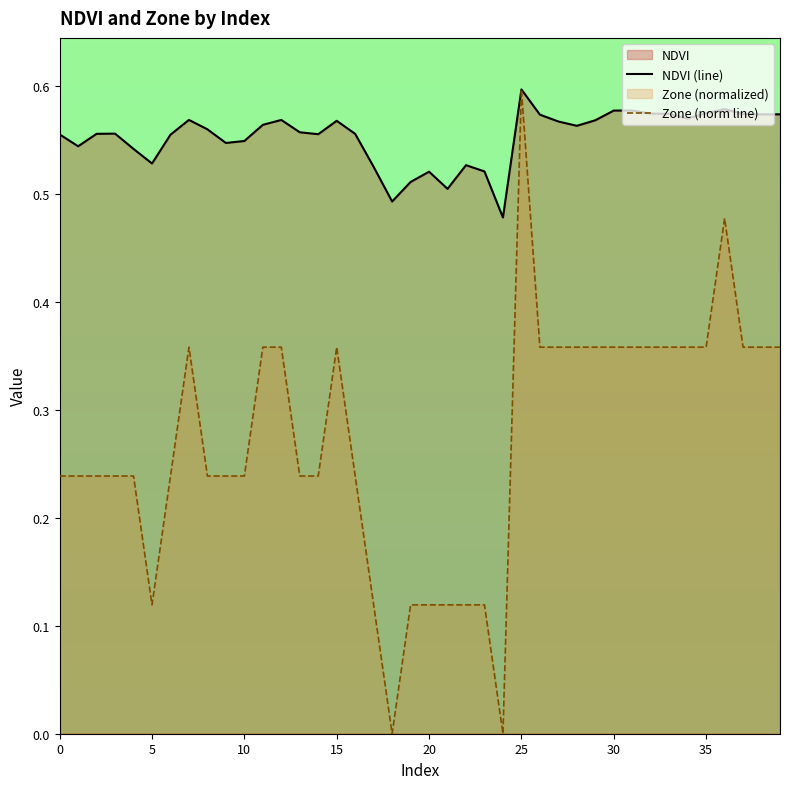

In Zone, how many points are higher than both neighbors (excluding endpoints)?

4